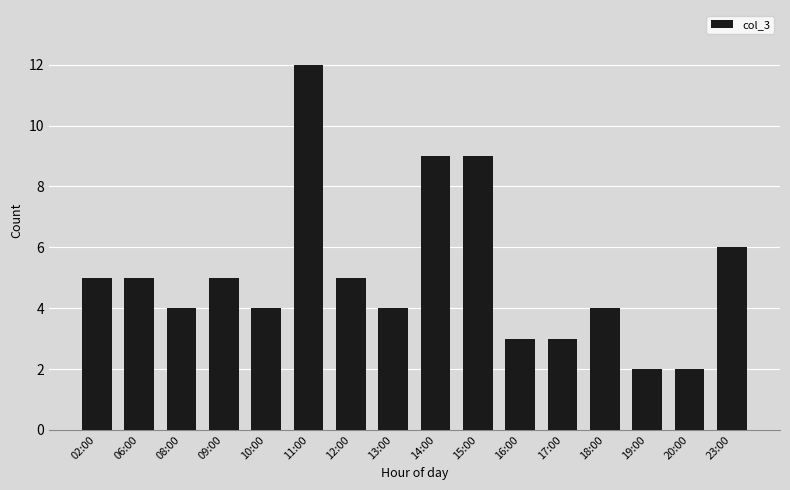

At which label is the value closest to 7?

23:00